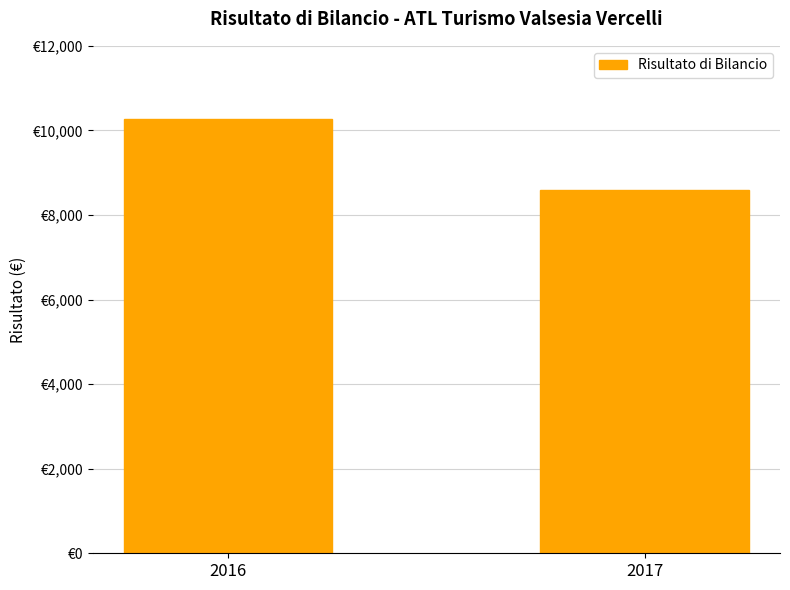

What is the difference between the maximum and minimum values?

1677